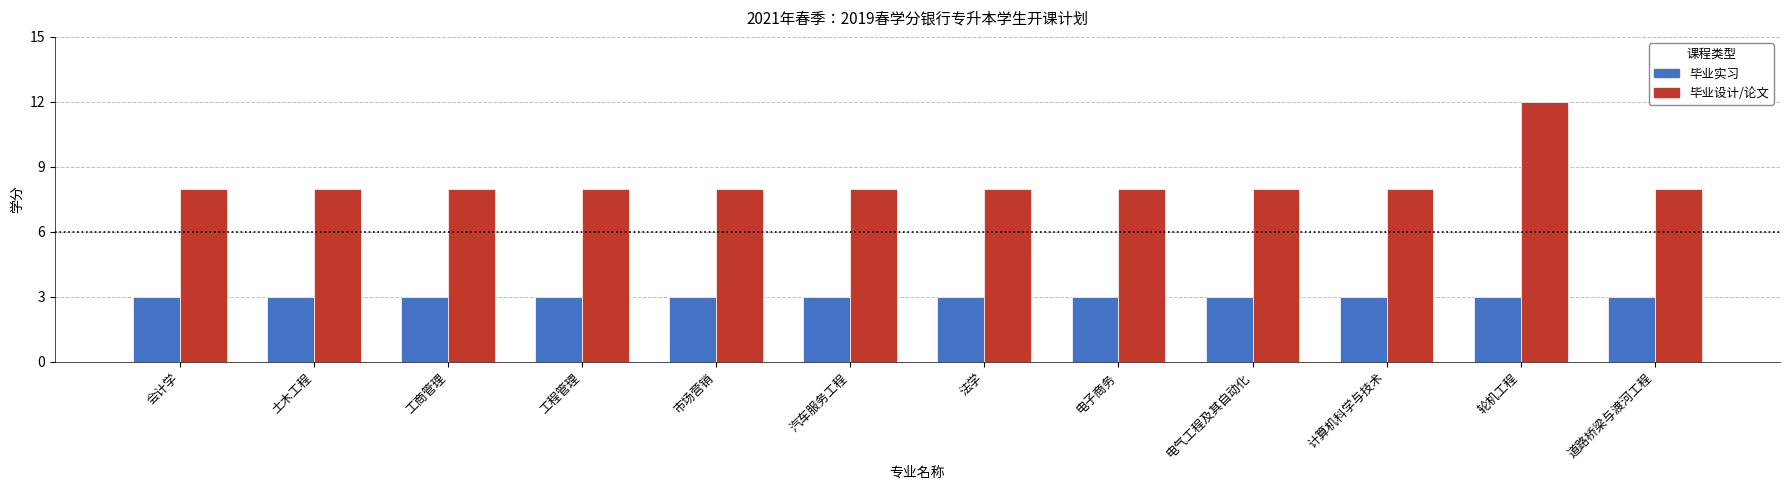

What is the highest value of the 毕业实习 series?

3